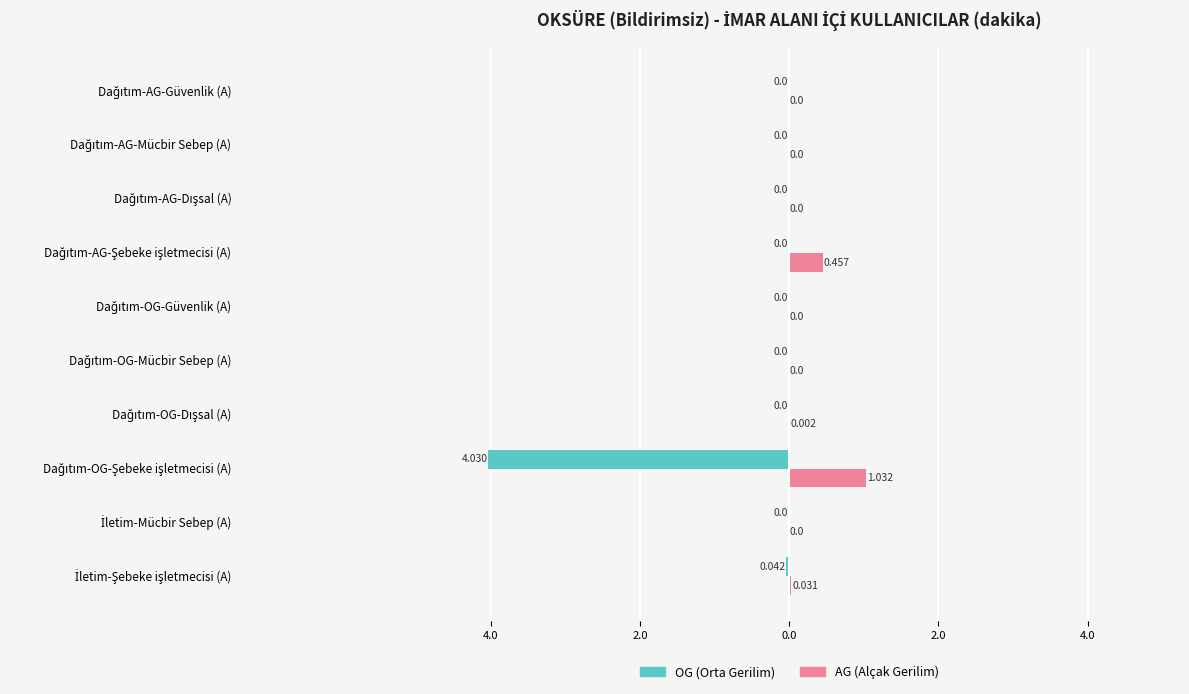

How many bars are there in total?

20